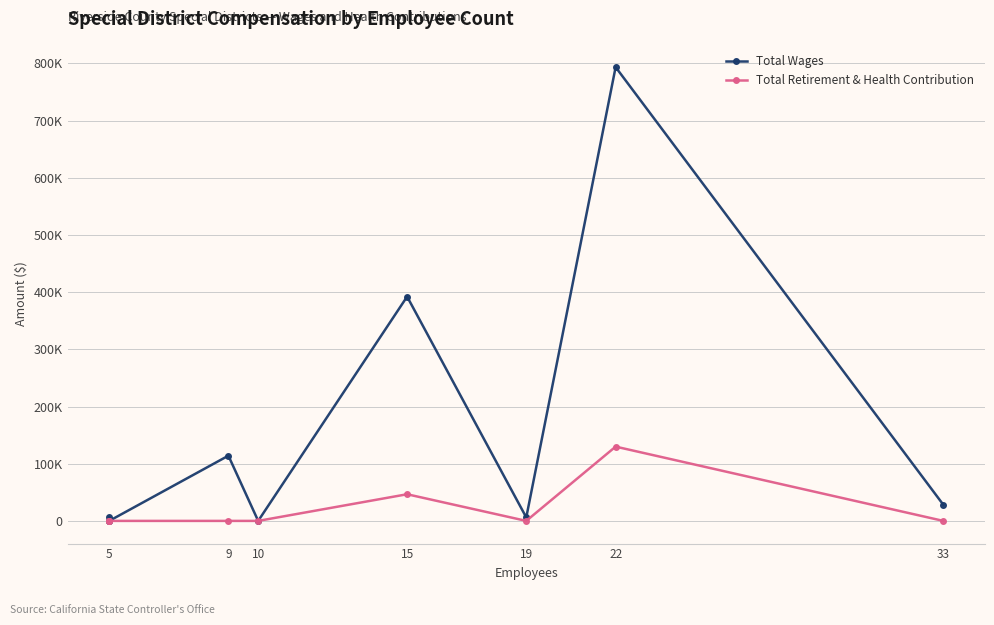

True or false: Total Wages and Total Retirement & Health Contribution intersect in this chart.

False